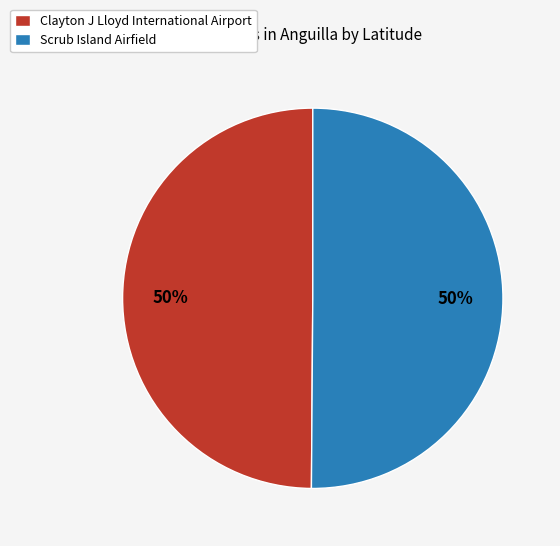

What is the ratio of the value at Scrub Island Airfield to the value at Clayton J Lloyd International Airport?

1.0